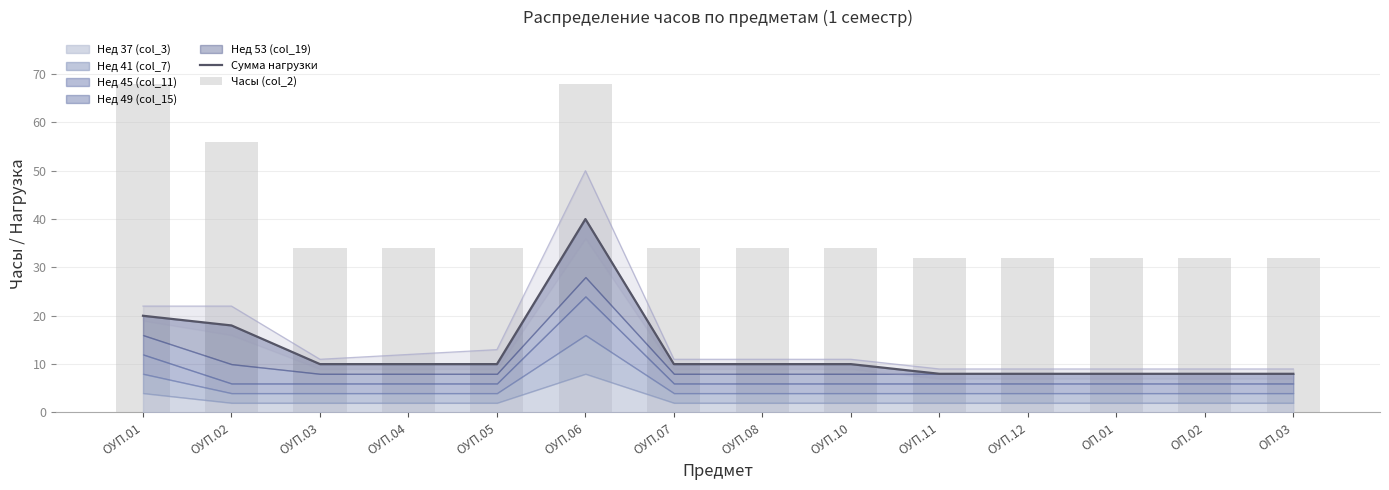

Reading left to right, what are all the values shown in this chart?

Сумма нагрузки: 20	18	10	10	10	40	10	10	10	8	8	8	8	8
Часы (col_2): 68	56	34	34	34	68	34	34	34	32	32	32	32	32